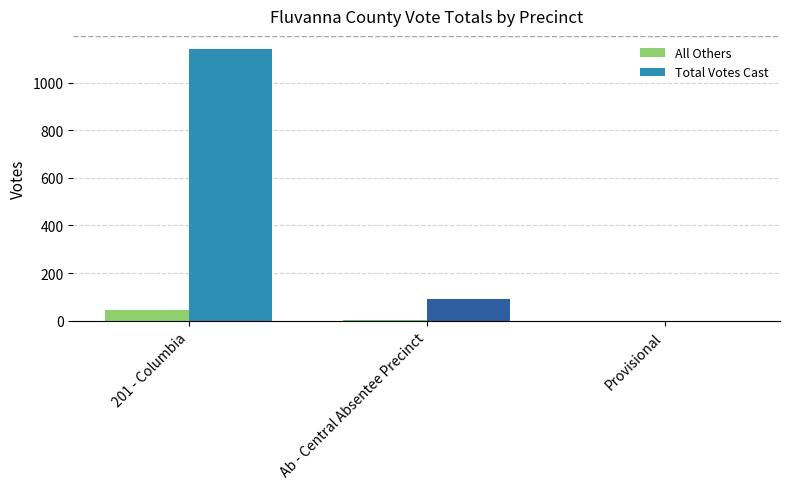

What is the greatest value displayed?

1139